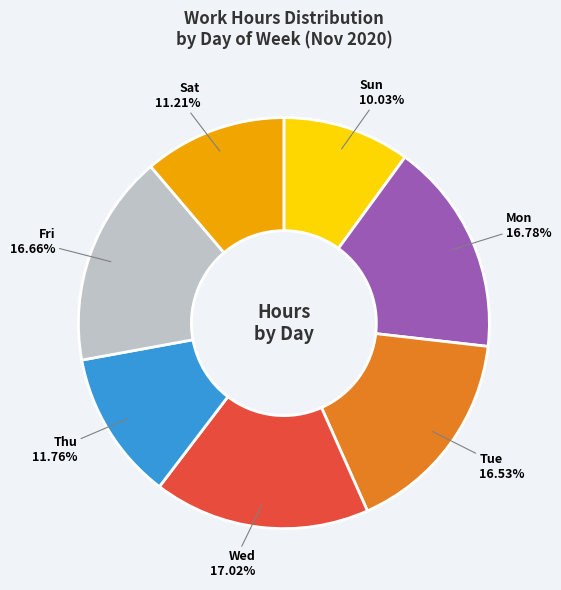

What percentage is NOT represented by Mon?

83.2%